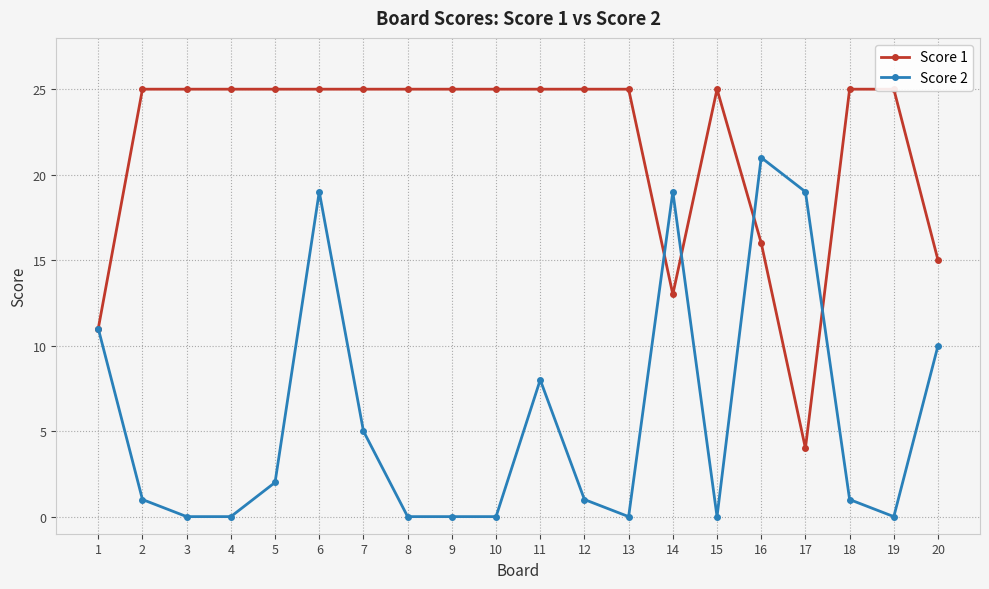

Which series changed the most between 8 and 17?

Score 1